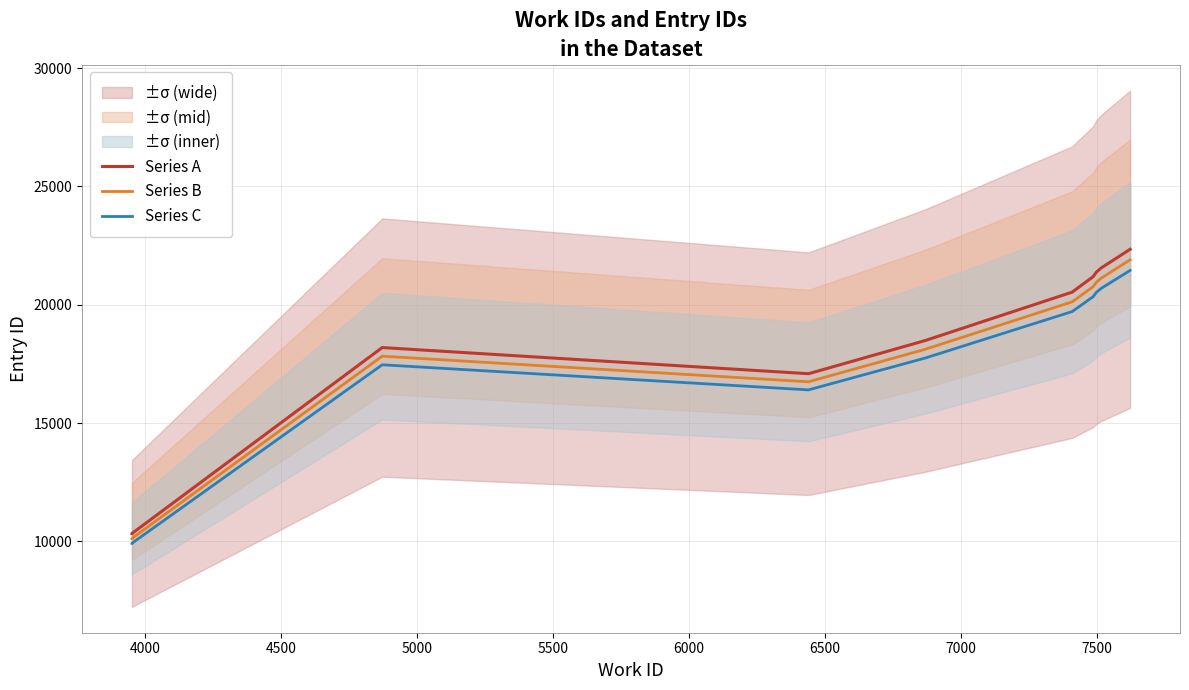

How many lines are shown in the chart?

3